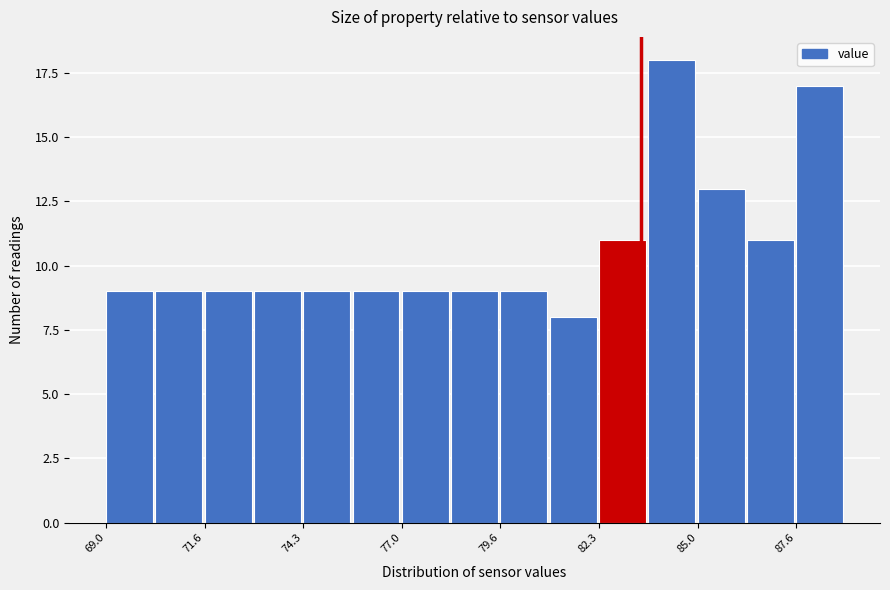

Around what value on the x-axis is the tallest bar? Give the approximate position of its centre, as read against the axis.

84.5